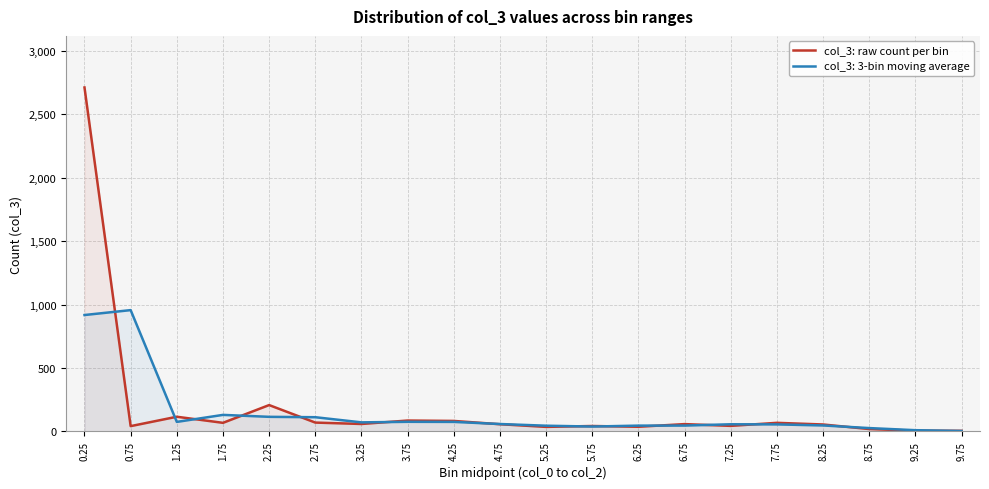

What is the difference between the maximum and minimum values?

2707